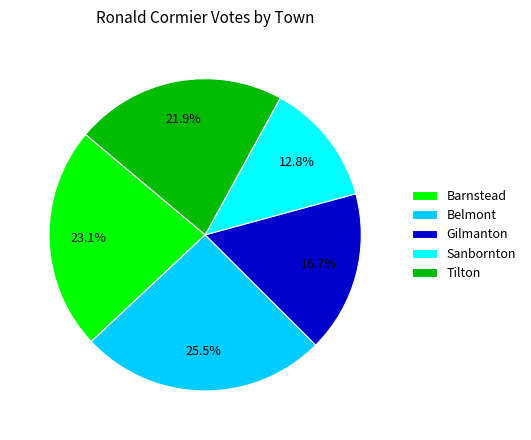

How many slices are in this pie chart?

5